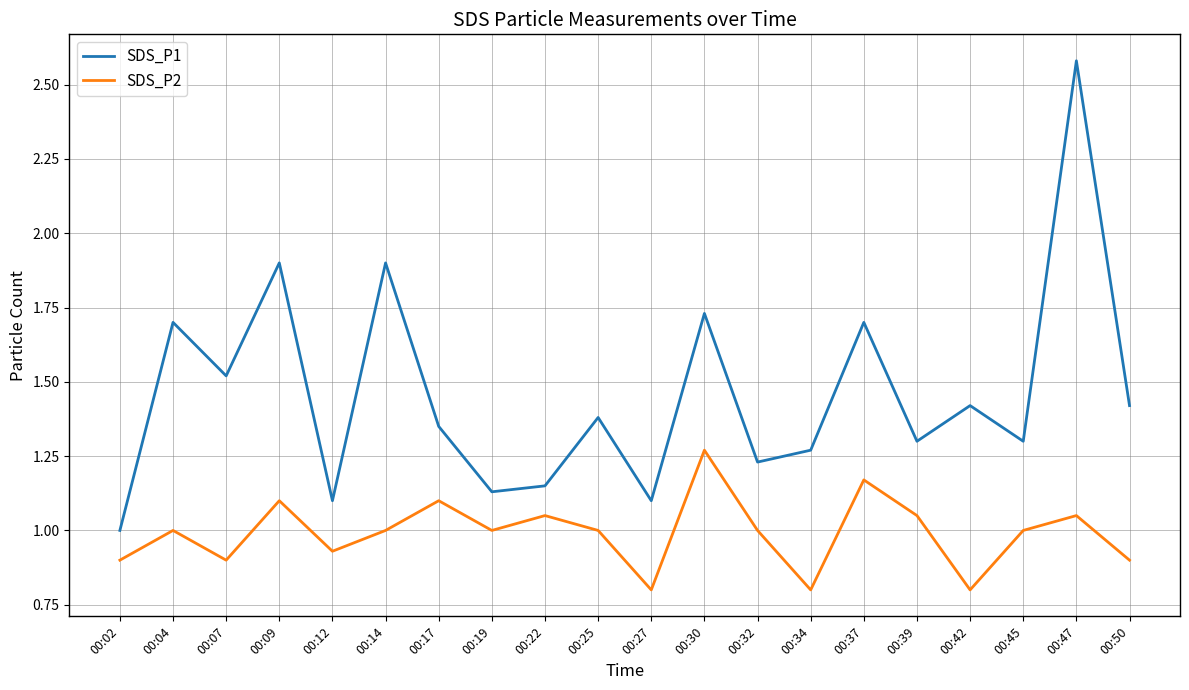

What is the difference between the maximum and minimum values in the SDS_P1 series?

1.6